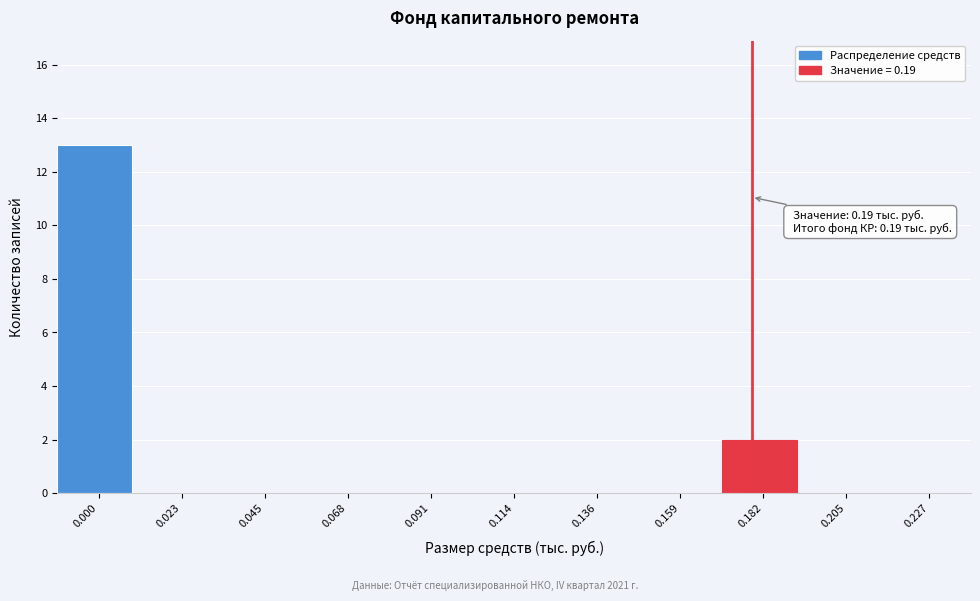

Reading left to right, what are all the values shown in this chart?

0.000=13	0.023=0	0.045=0	0.068=0	0.091=0	0.114=0	0.136=0	0.159=0	0.182=2	0.205=0	0.227=0